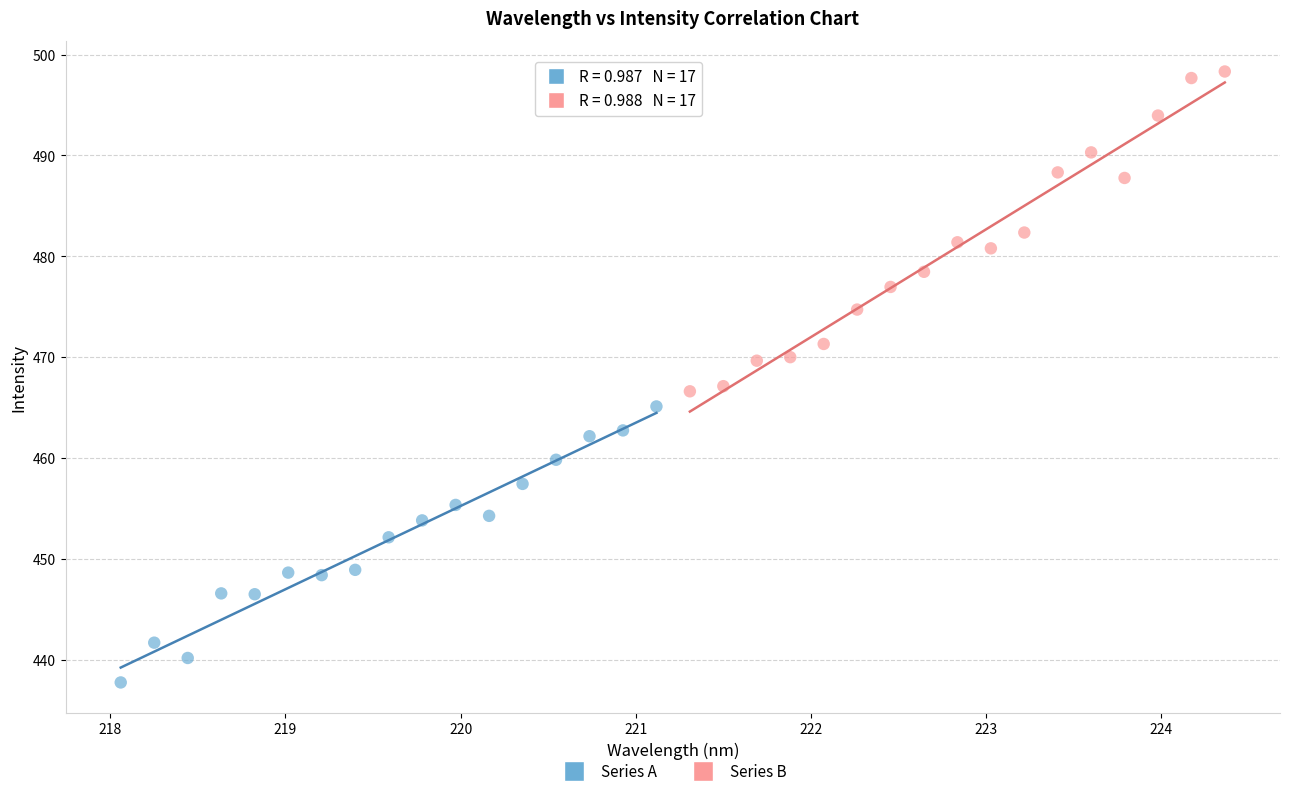

What are all the series names shown in the legend?

Series A, Series B